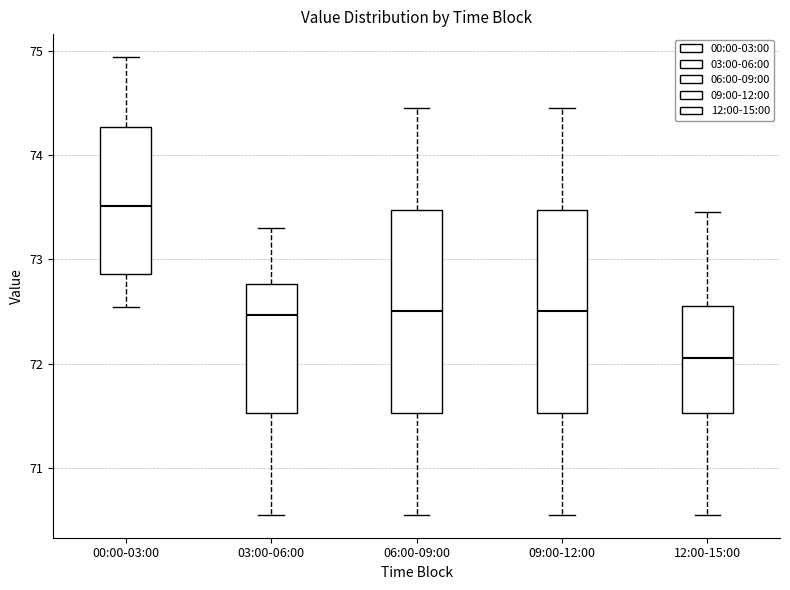

Where is the upper edge of the box for 06:00-09:00 on the y-axis? The values are not printed on the chart, so give them approximately, as read against the axis.

73.5